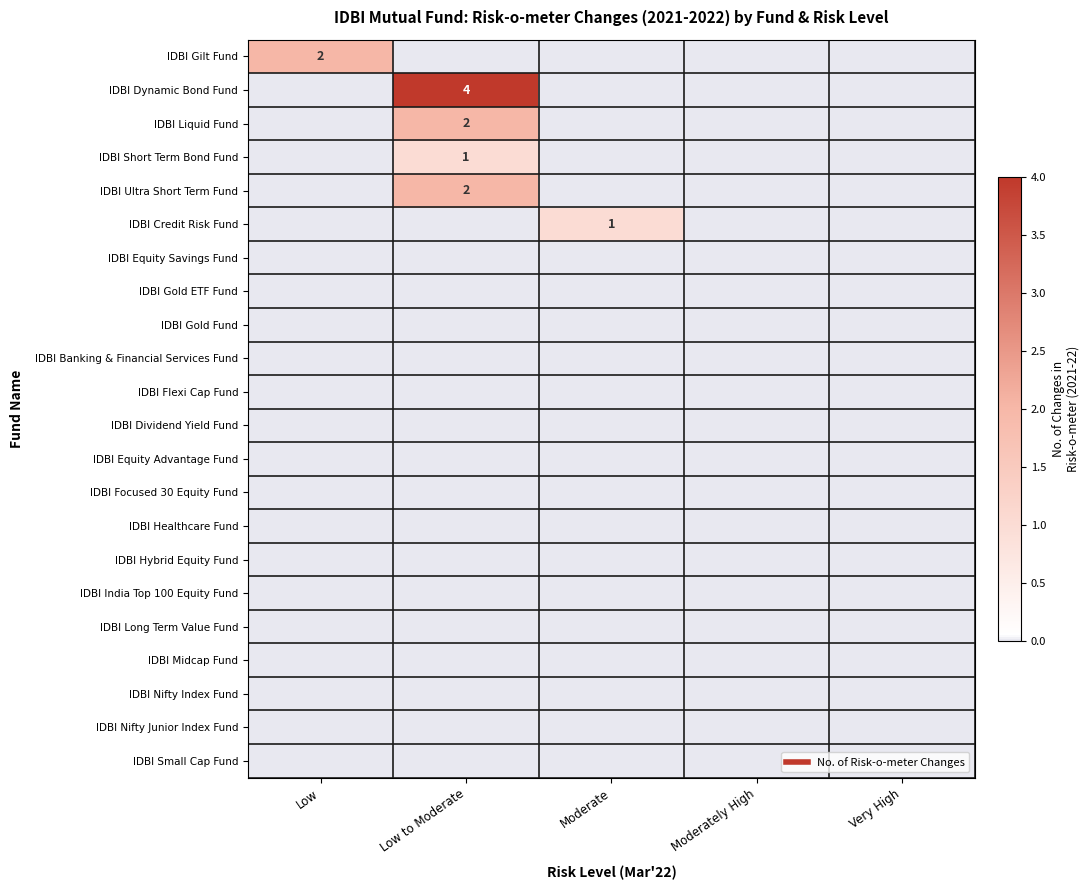

Which category has the highest value in the IDBI Dynamic Bond Fund series?

Low to Moderate